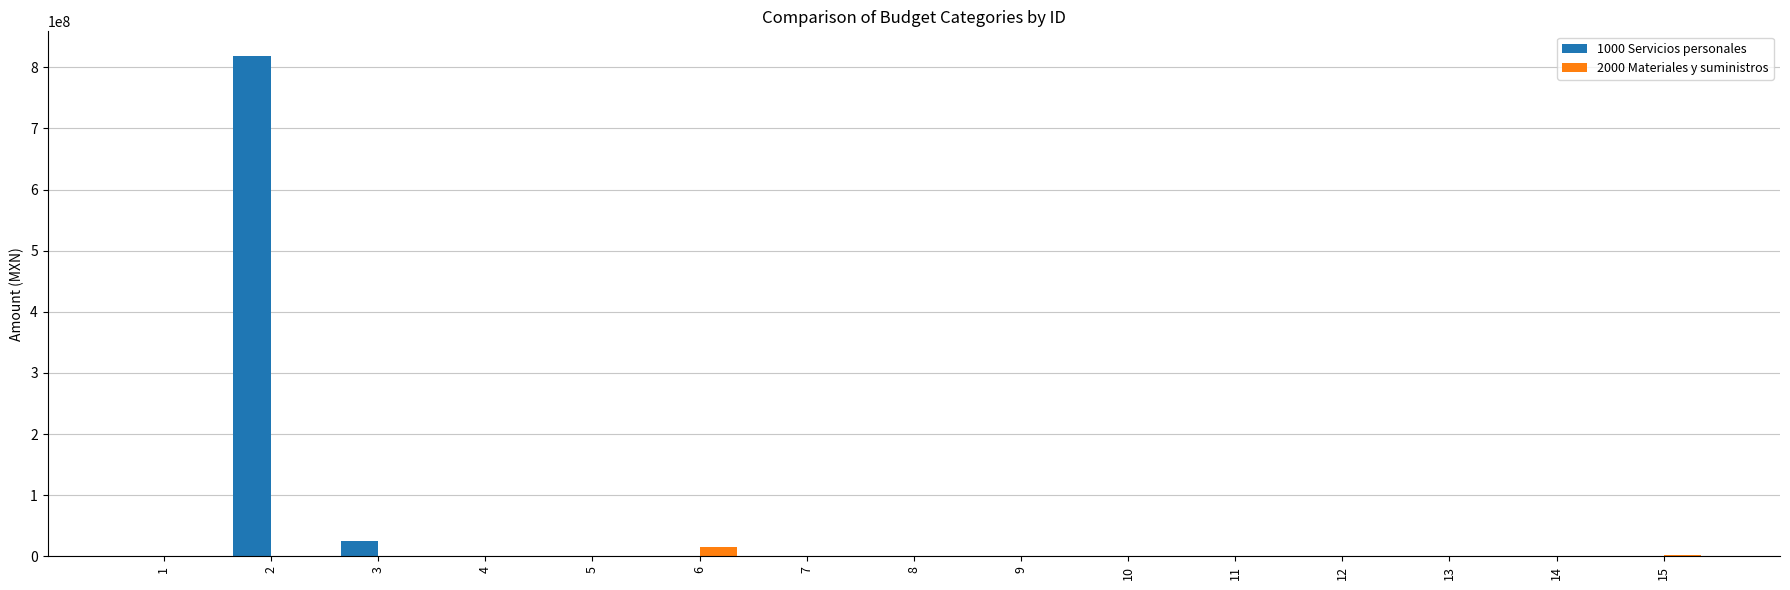

The value of 1000 Servicios personales at 13 is 298160689. True or false?

False